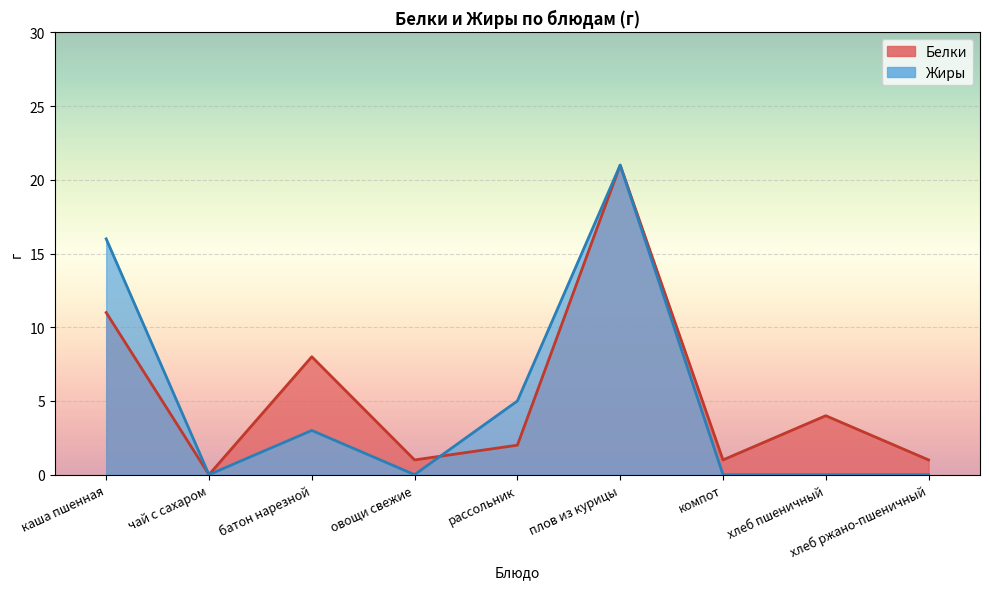

List the series in order of their overall mean, lowest first.

Жиры, Белки